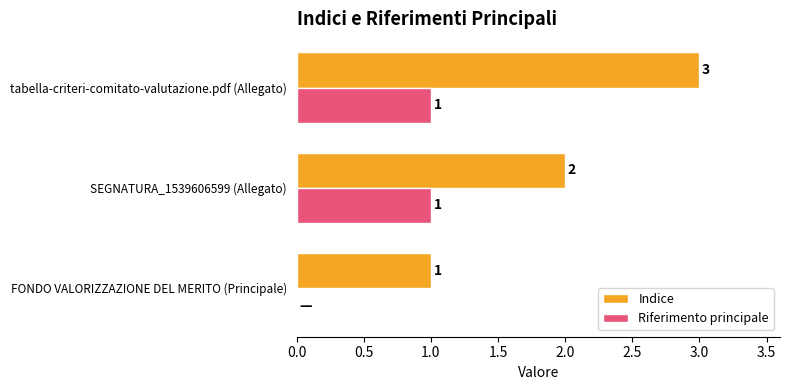

What is the sum of the Indice values at tabella-criteri-comitato-valutazione.pdf (Allegato) and FONDO VALORIZZAZIONE DEL MERITO (Principale)?

4